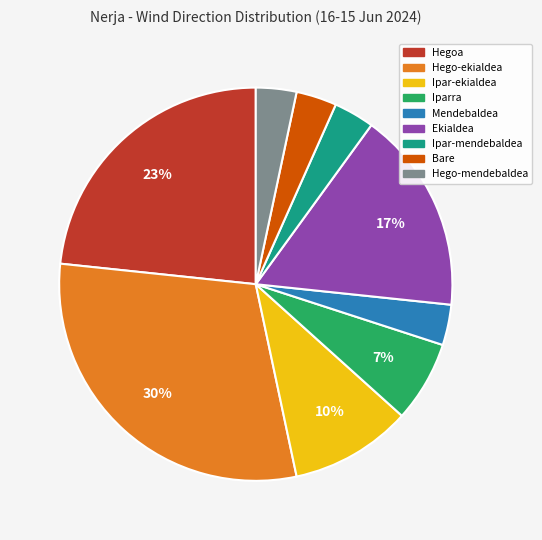

Combined, do Bare and Ipar-mendebaldea account for over 50%?

No